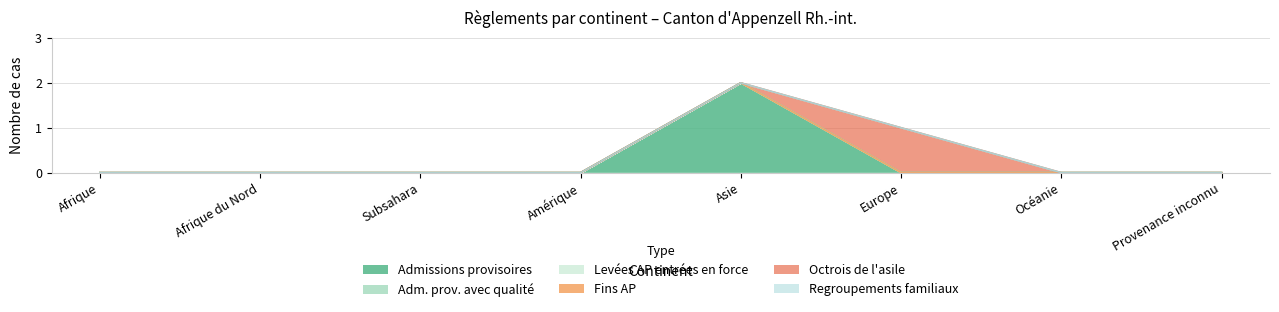

True or false: Regroupements familiaux has more than 1 interior local peaks.

False